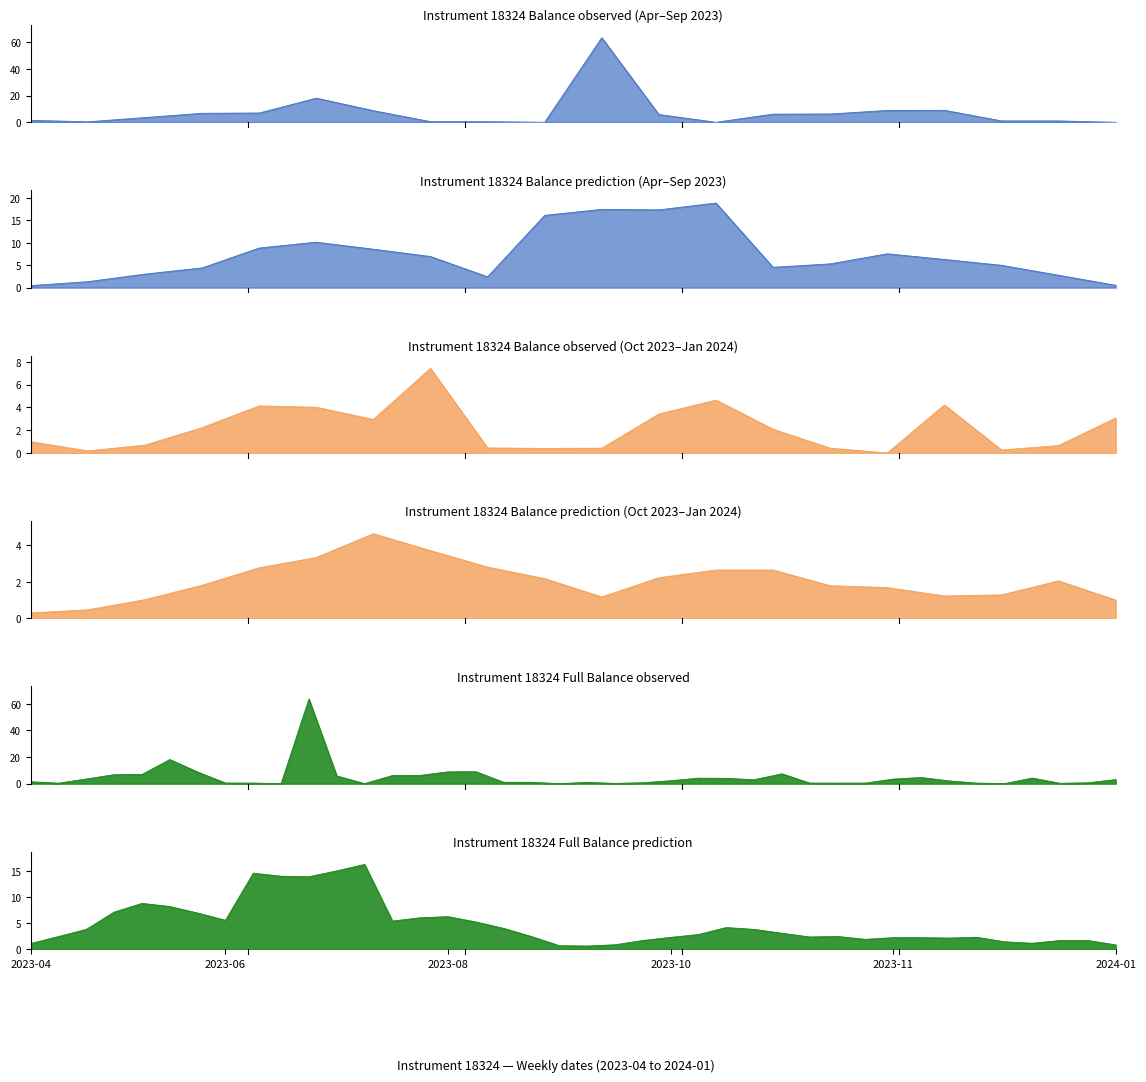

Where does the data first go above 2?

2023-05-11